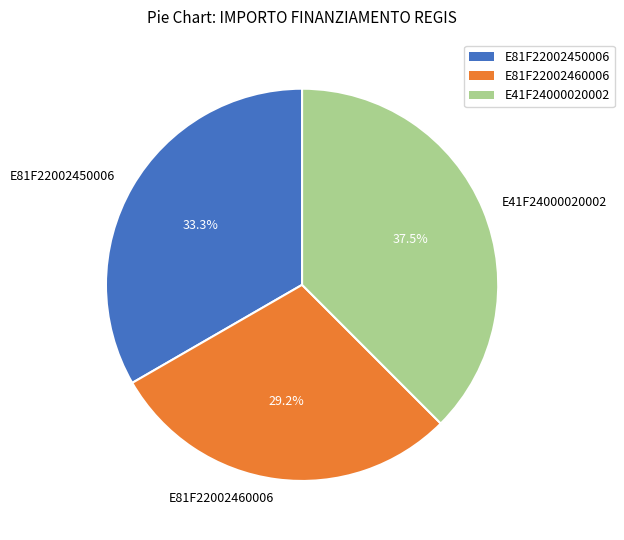

To the nearest percent, what is the difference between the largest and smallest slice percentages?

8%